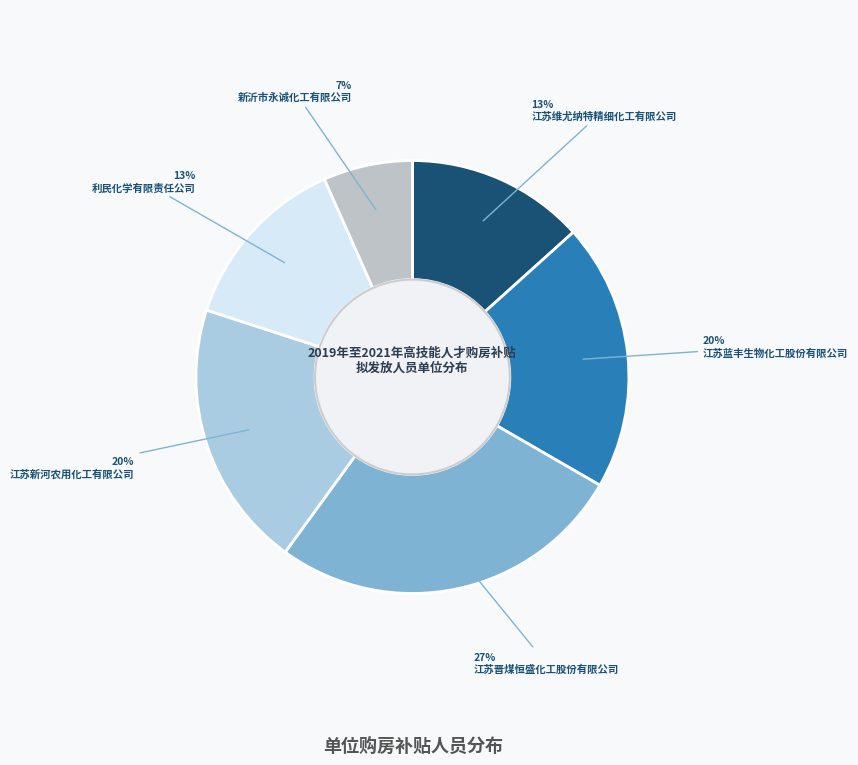

To the nearest percent, what is the average slice percentage?

17%